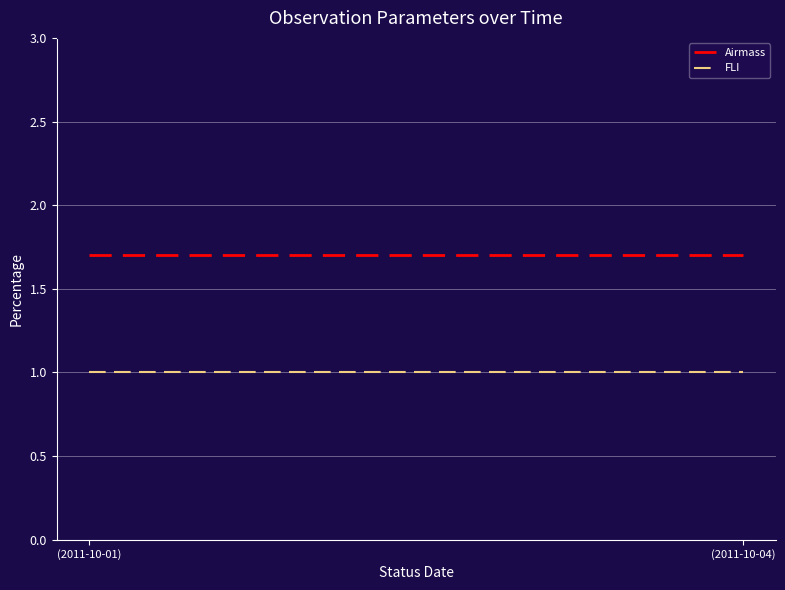

Which series has the largest total across all categories?

Airmass